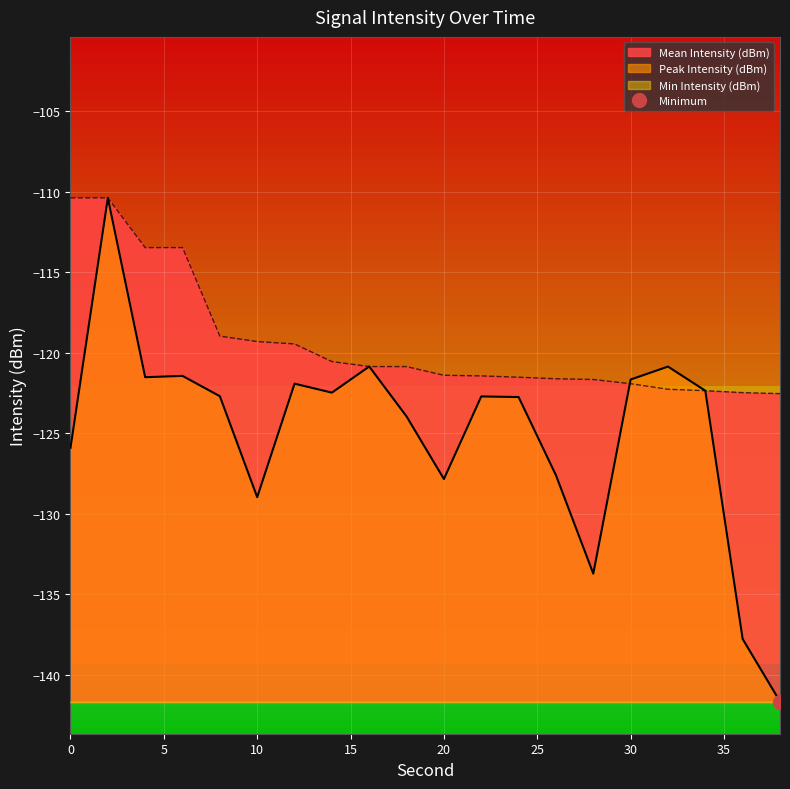

What is the maximum value shown in the chart?

-110.4